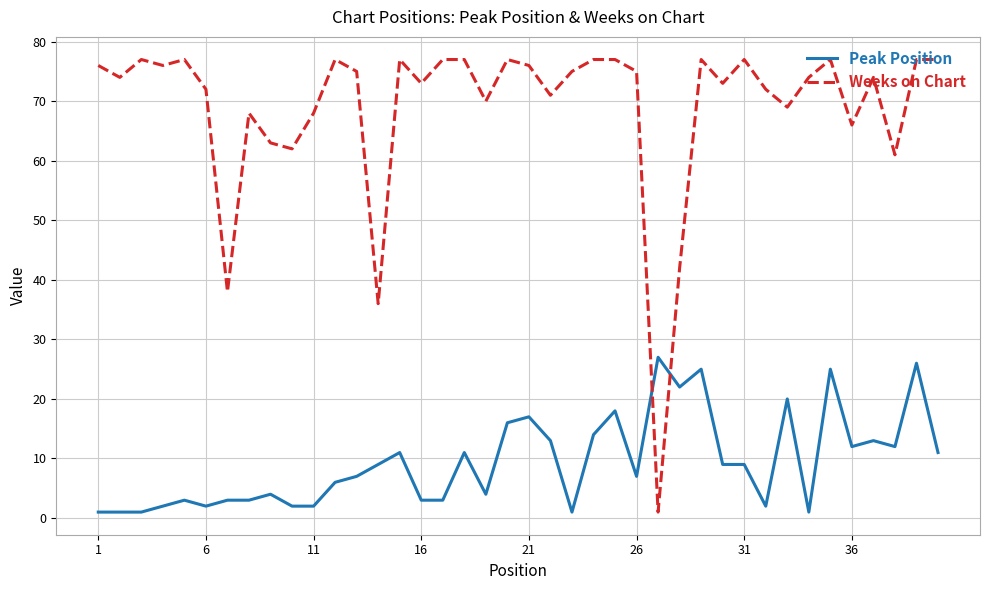

What is the difference between the maximum and minimum values in the Peak Position series?

26